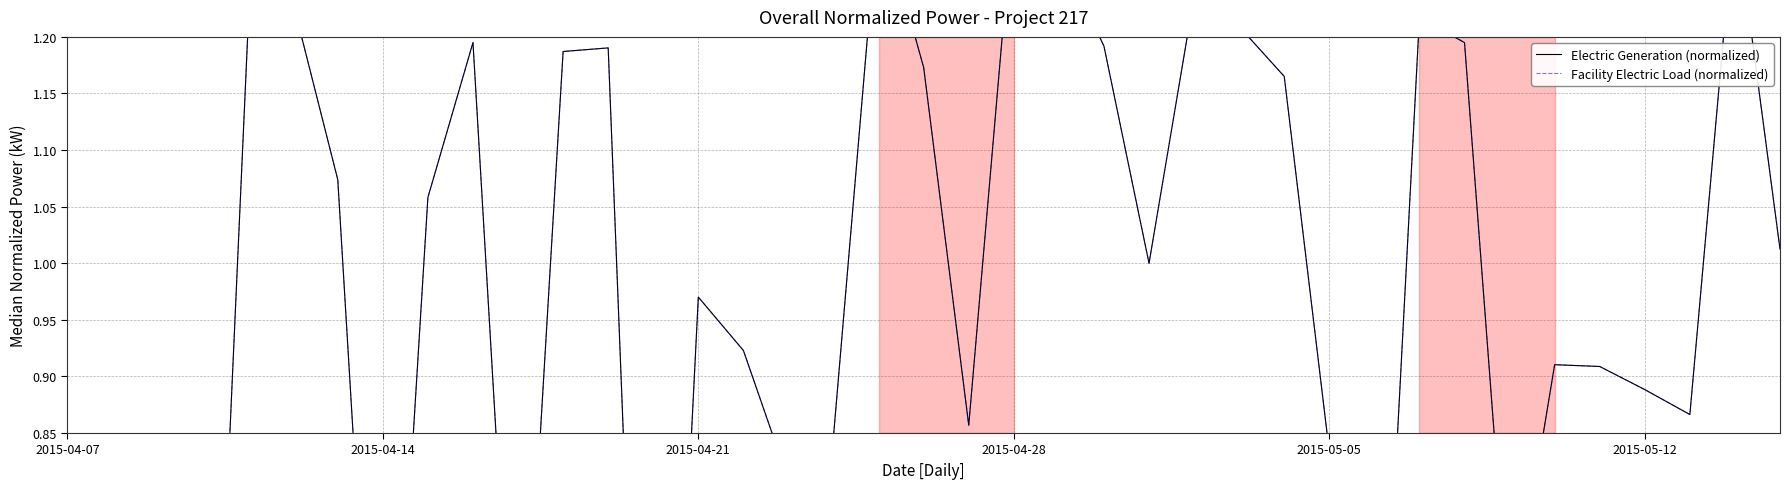

True or false: Electric Generation (normalized) and Facility Electric Load (normalized) intersect in this chart.

False